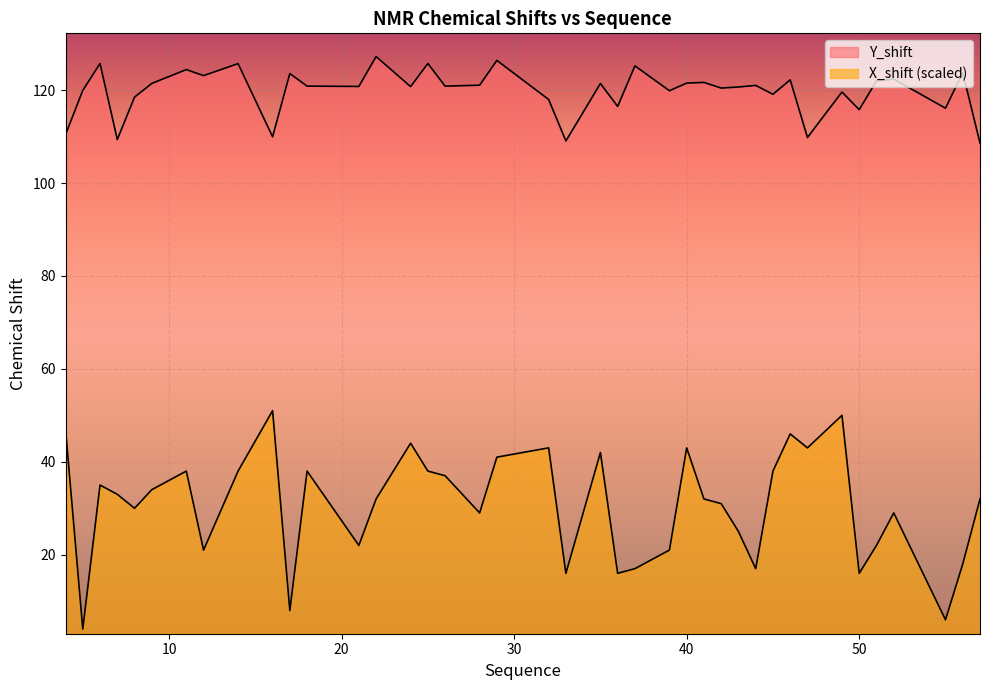

What is the average value of the X_shift series?

30.6